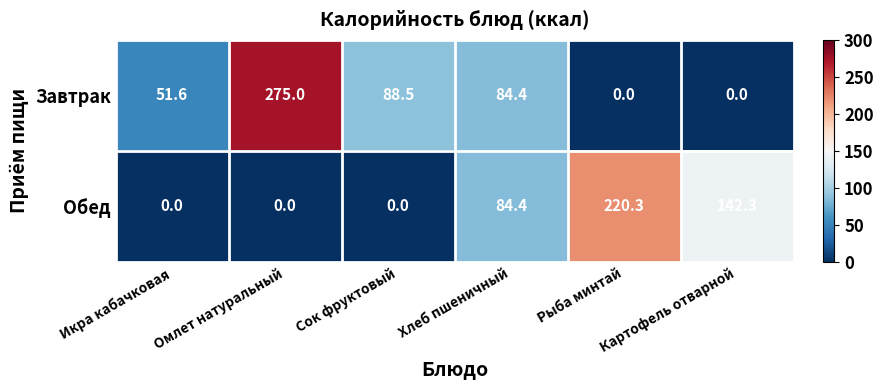

At which category does the chart reach its peak across all series?

Омлет натуральный